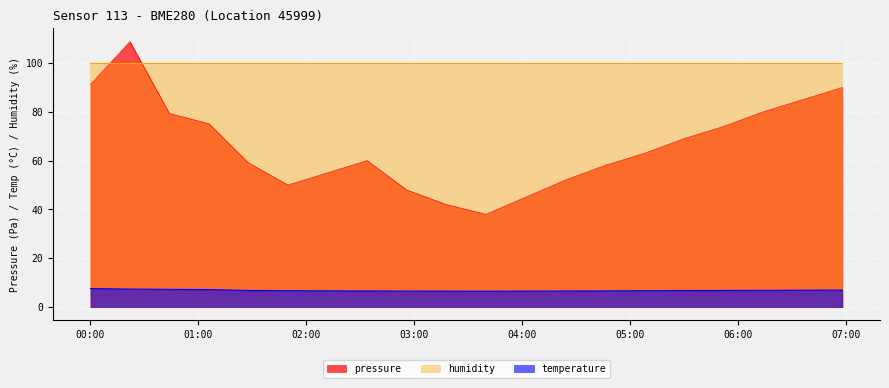

True or false: temperature and pressure intersect in this chart.

False